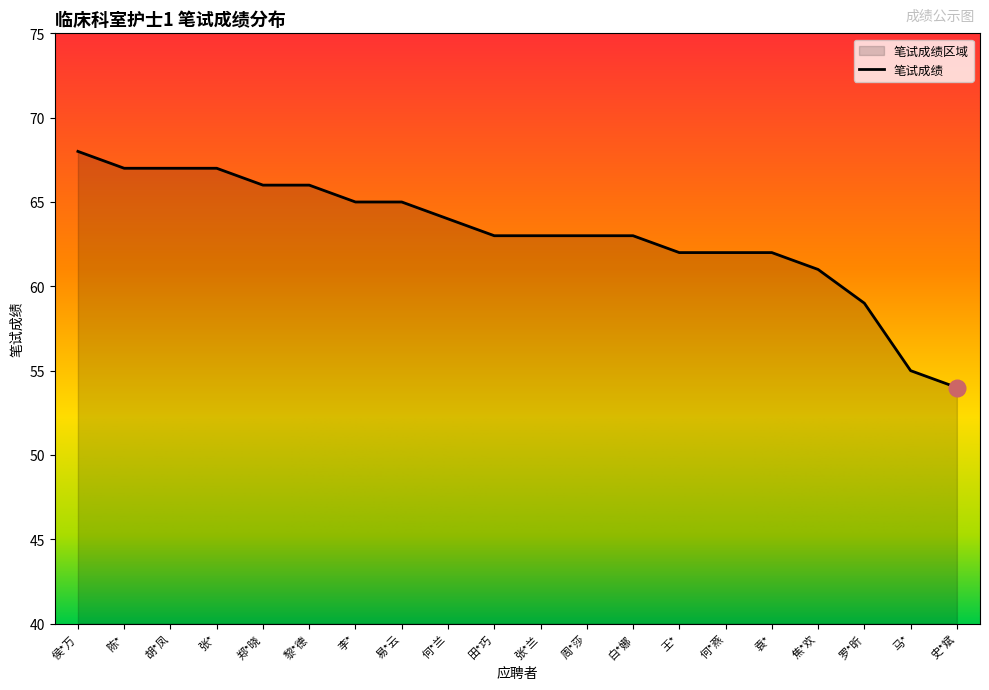

Reading left to right, transcribe all the data shown in this chart.

侯*万=68	陈*=67	胡*凤=67	张*=67	郑*晓=66	黎*德=66	李*=65	易*云=65	何*兰=64	田*巧=63	张*兰=63	周*莎=63	白*娜=63	王*=62	何*燕=62	袁*=62	焦*欢=61	罗*昕=59	马*=55	史*斌=54